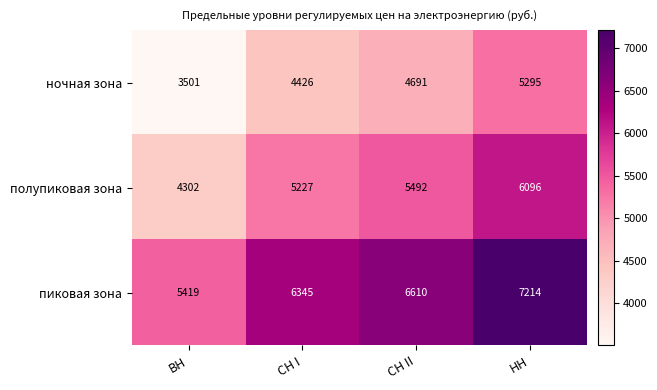

What is the difference between the highest and lowest values at ВН?

1918